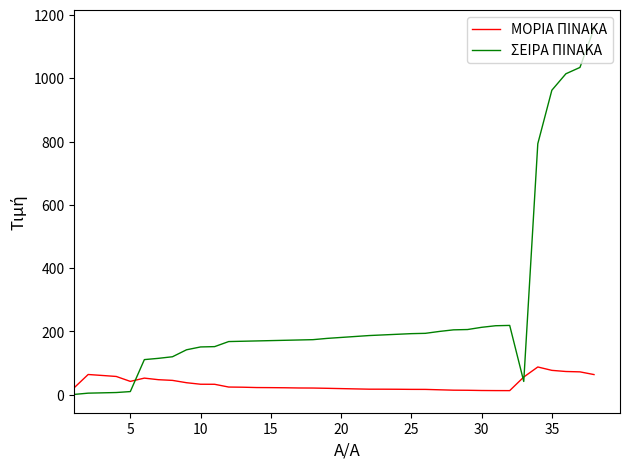

Rank the series by their average value, from lowest to highest.

ΜΟΡΙΑ ΠΙΝΑΚΑ, ΣΕΙΡΑ ΠΙΝΑΚΑ